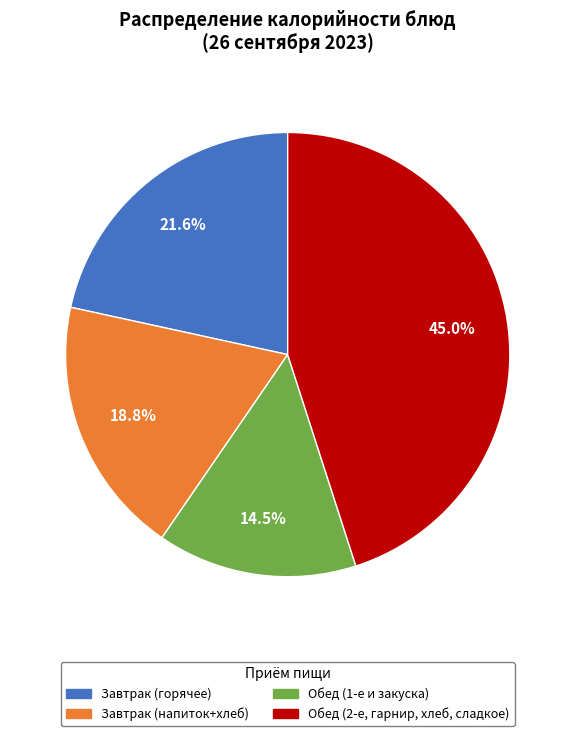

Is there any slice that represents more than half of the pie?

No